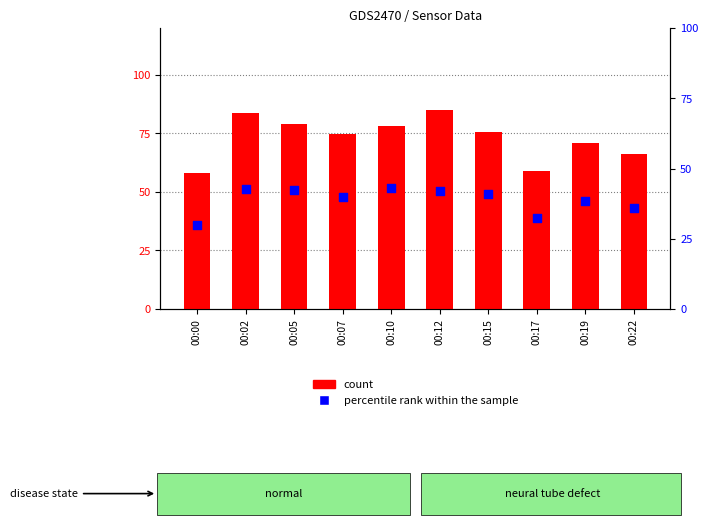

Which series reaches the minimum Y coordinate?

percentile rank within the sample